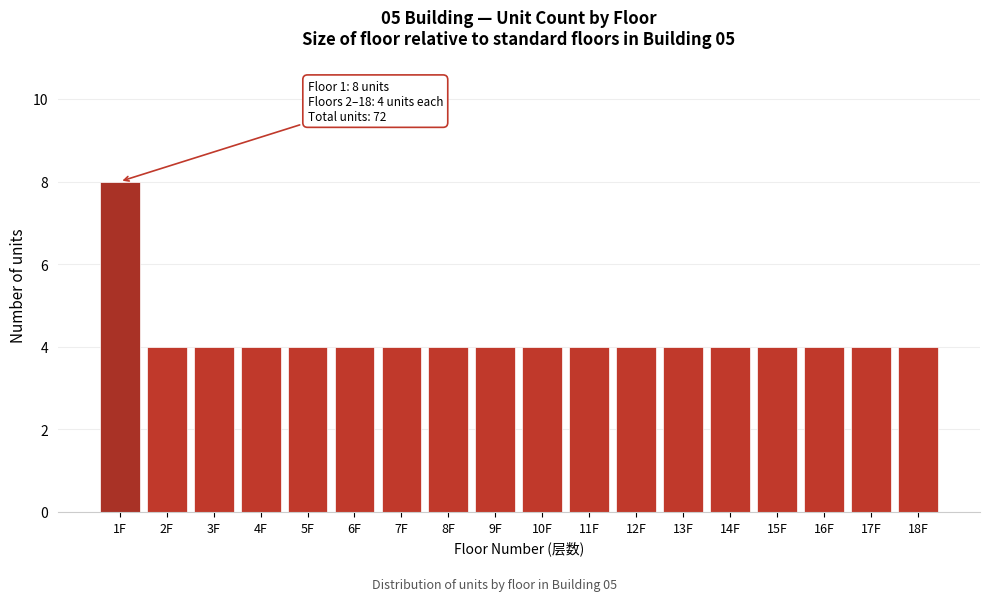

Reading right to left, transcribe all the data shown in this chart.

4	4	4	4	4	4	4	4	4	4	4	4	4	4	4	4	4	8